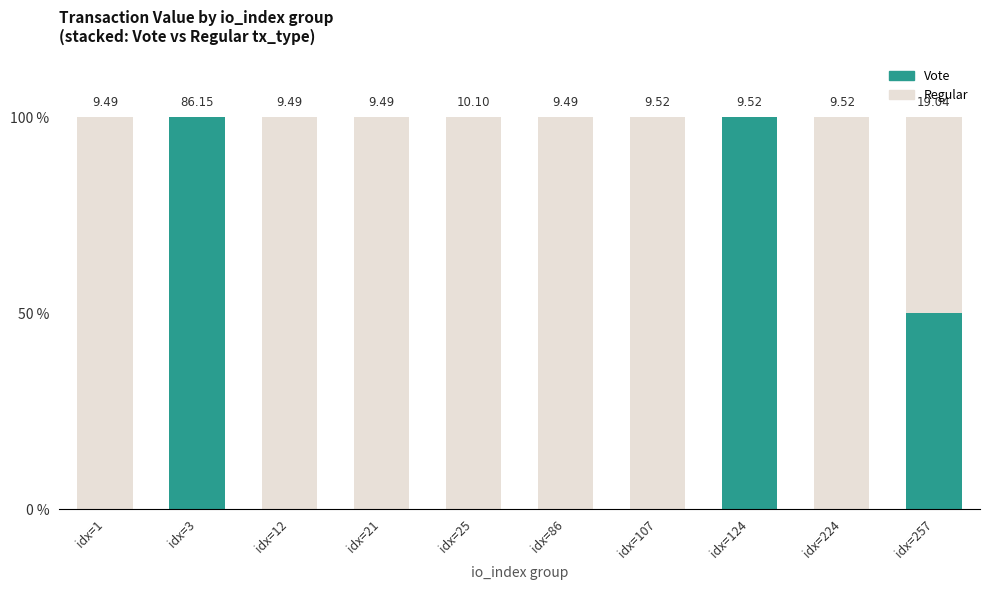

Rank the categories by Vote value from highest to lowest.

idx=3, idx=124, idx=257, idx=1, idx=12, idx=21, idx=25, idx=86, idx=107, idx=224